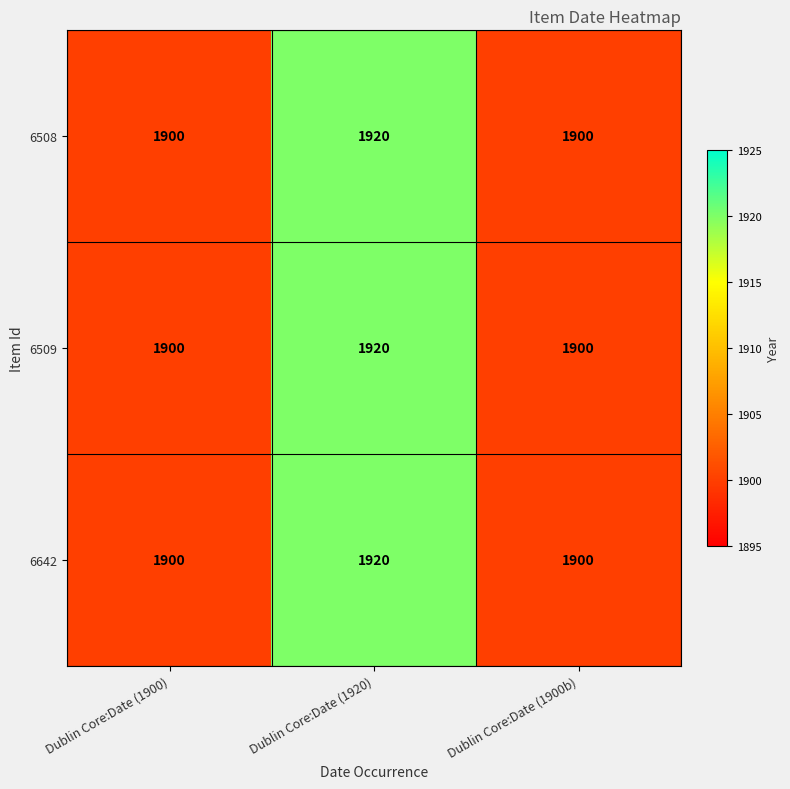

Is it true that 6642 equals 2933 at Dublin Core:Date (1900)?

False